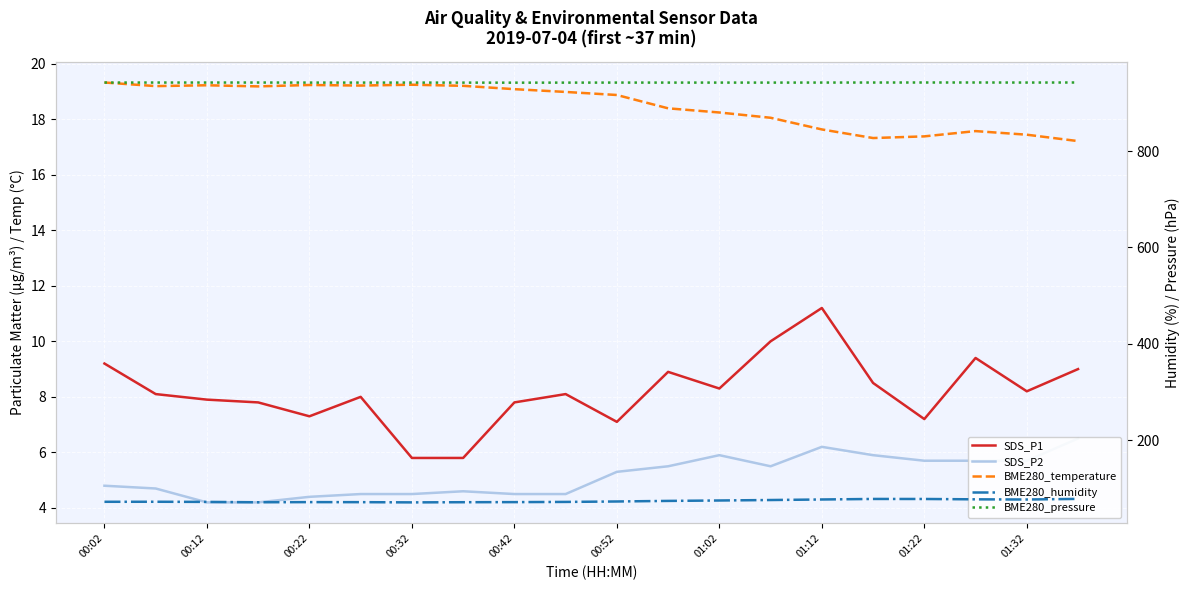

Reading left to right, list all the values displayed in this chart.

SDS_P1: 9.2	8.1	7.9	7.8	7.3	8.0	5.8	5.8	7.8	8.1	7.1	8.9	8.3	10.0	11.2	8.5	7.2	9.4	8.2	9.0
SDS_P2: 4.8	4.7	4.2	4.2	4.4	4.5	4.5	4.6	4.5	4.5	5.3	5.5	5.9	5.5	6.2	5.9	5.7	5.7	5.7	6.5
BME280_temperature: 19.3	19.2	19.2	19.2	19.2	19.2	19.2	19.2	19.1	19.0	18.9	18.4	18.2	18.1	17.6	17.3	17.4	17.6	17.4	17.2
BME280_humidity: 72.0	72.1	71.8	71.1	71.4	71.3	70.8	71.2	71.4	71.8	72.7	73.9	74.8	75.7	76.8	77.9	77.9	77.2	76.8	78.1
BME280_pressure: 942.1	942.1	942.1	942.1	942.0	942.0	942.0	941.9	941.9	941.9	942.0	942.0	942.0	942.0	942.1	942.1	942.2	942.2	942.1	942.2